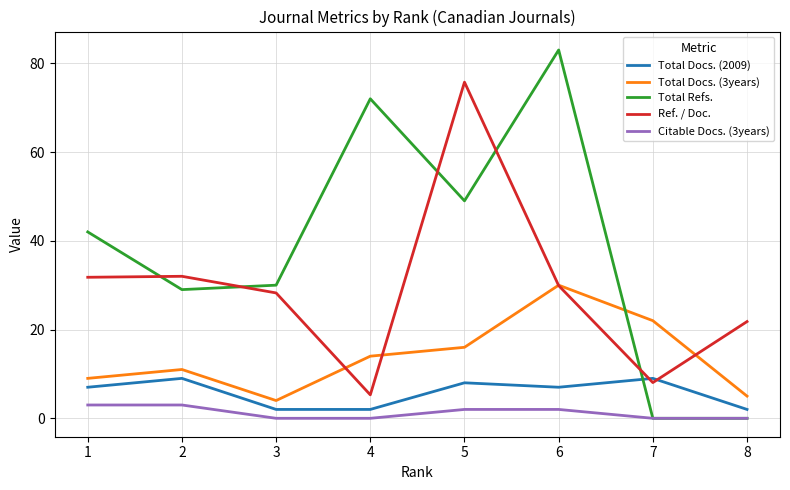

How many lines are shown in the chart?

5